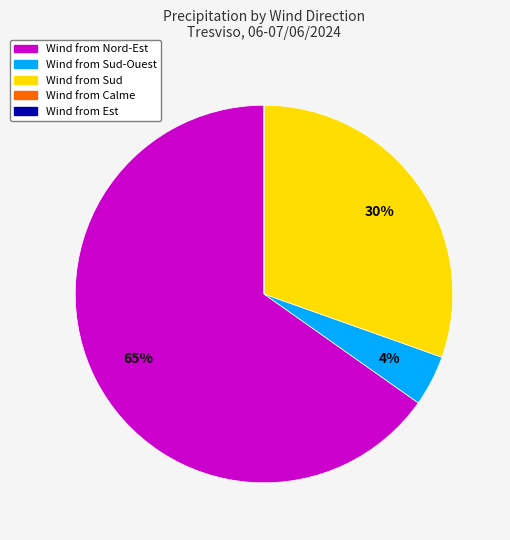

Is there any slice that represents more than half of the pie?

Yes